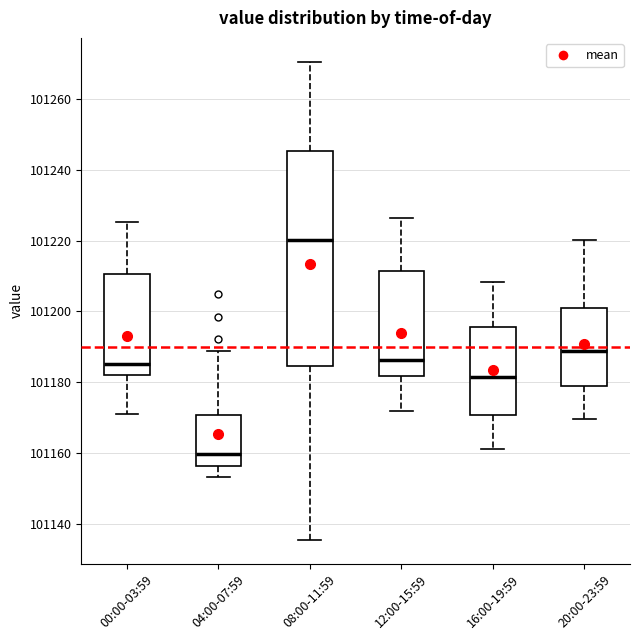

Comparing the boxes themselves (not the whiskers), which one is the tallest?

08:00-11:59